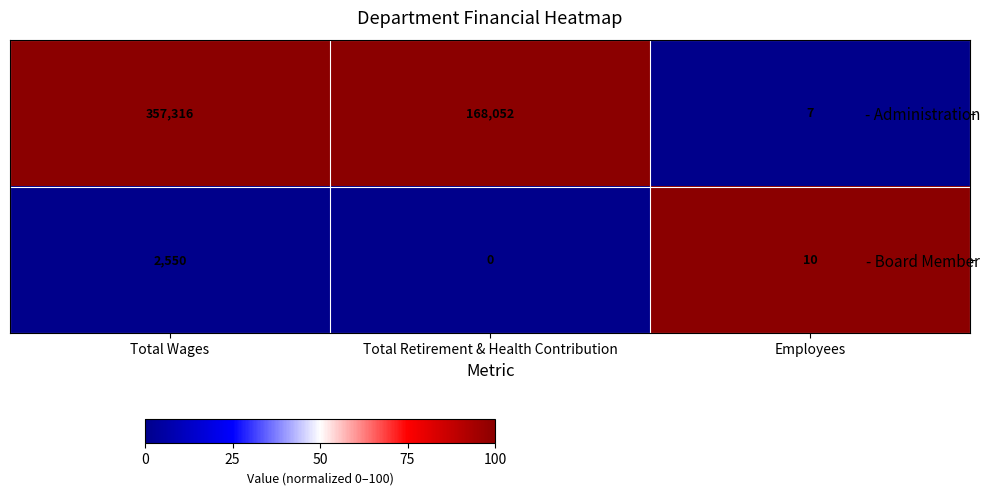

Is it true that - Board Member equals -1752 at Total Retirement & Health Contribution?

False